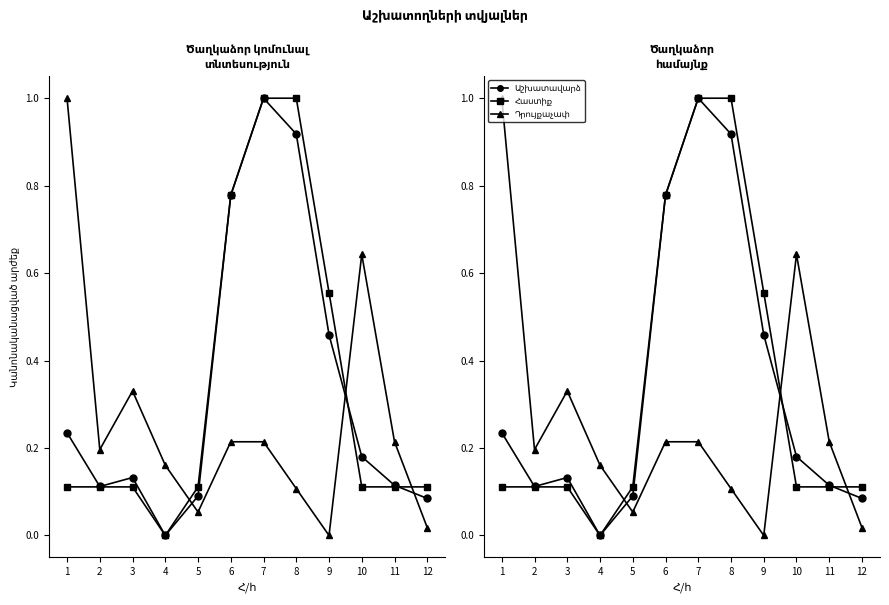

The Աշխատավարձի չափը (col_9) series shows 1.0 at 7. True or false?

True